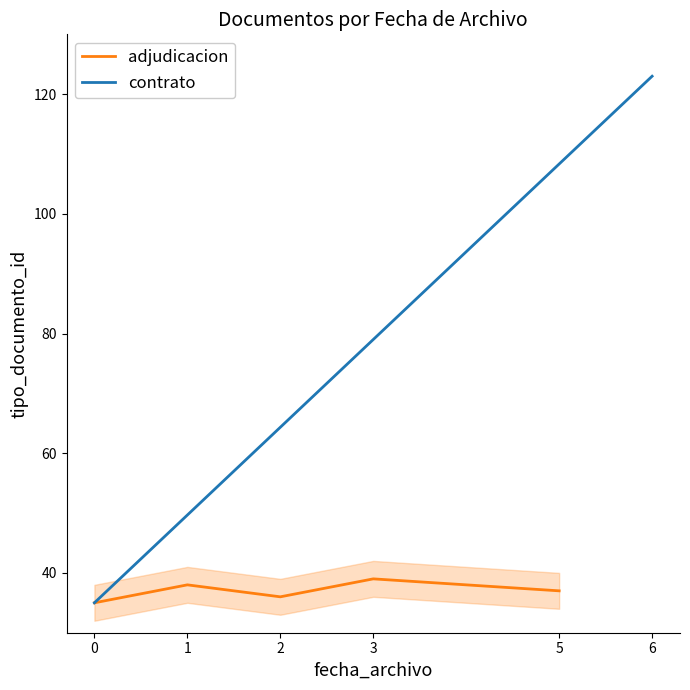

What value does the data have at 5?

37